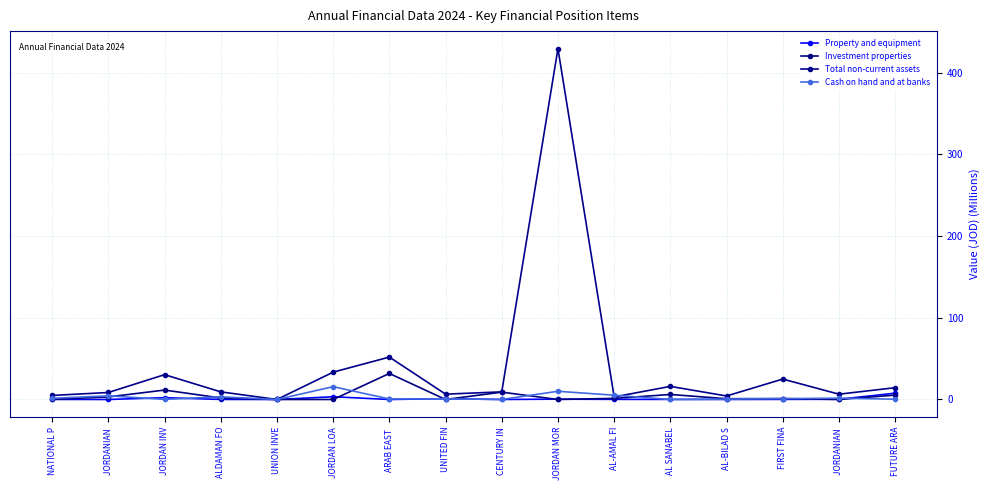

How many values in the Total non-current assets series exceed 9?

9